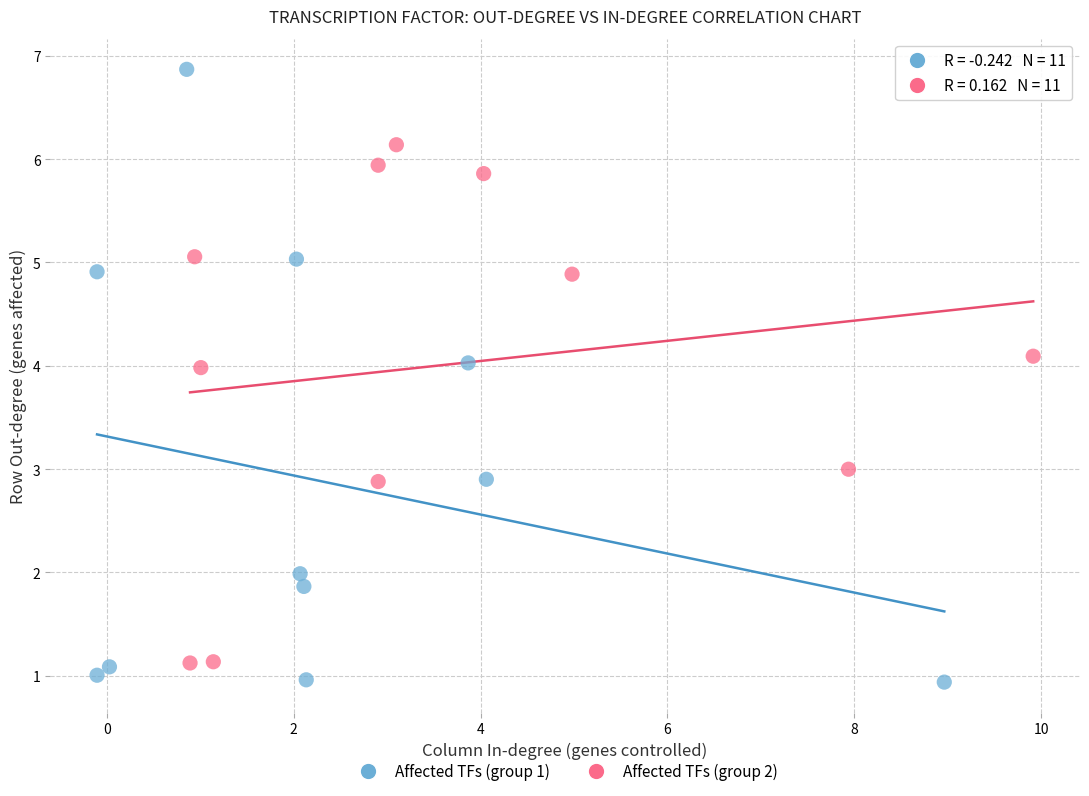

Which series has the largest Y range (max minus min)?

Affected TFs (group 1)